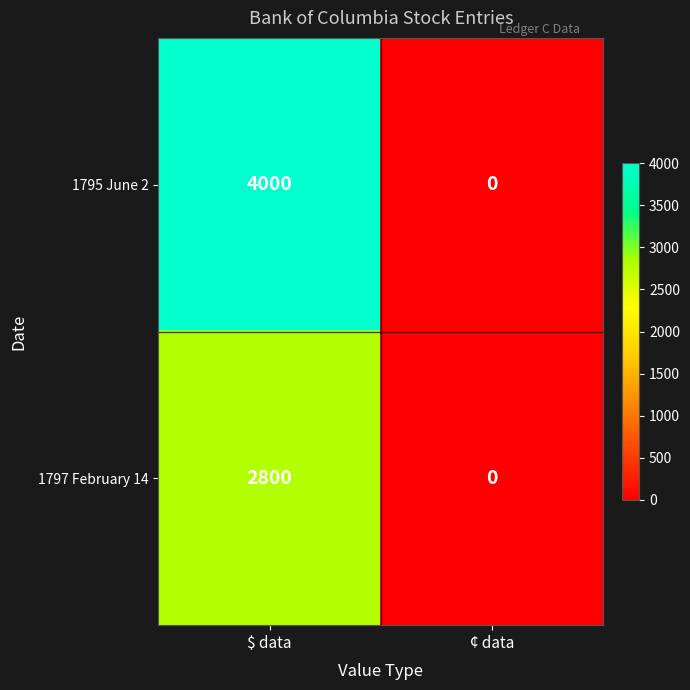

Is it true that 1795 June 2 equals 1090 at $ data?

False